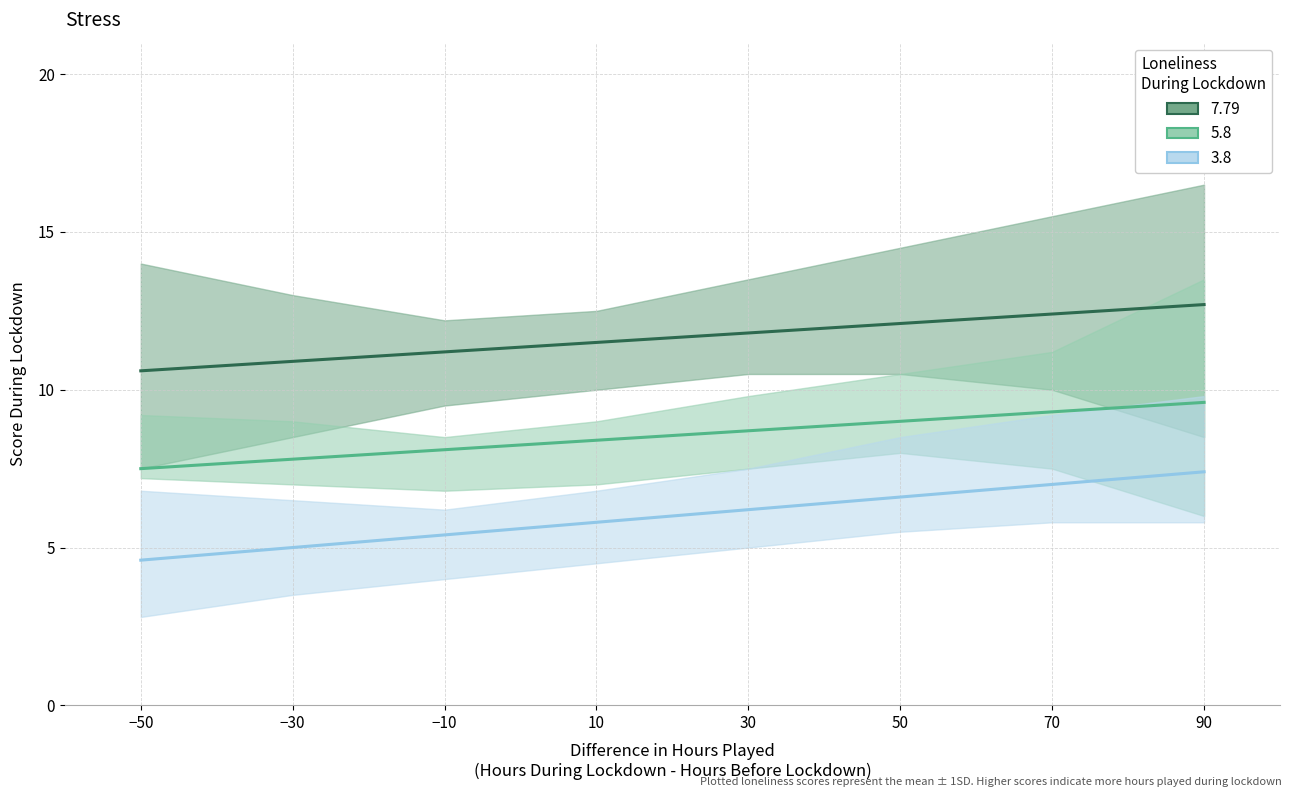

What is the label of the 5th point from the right?

10